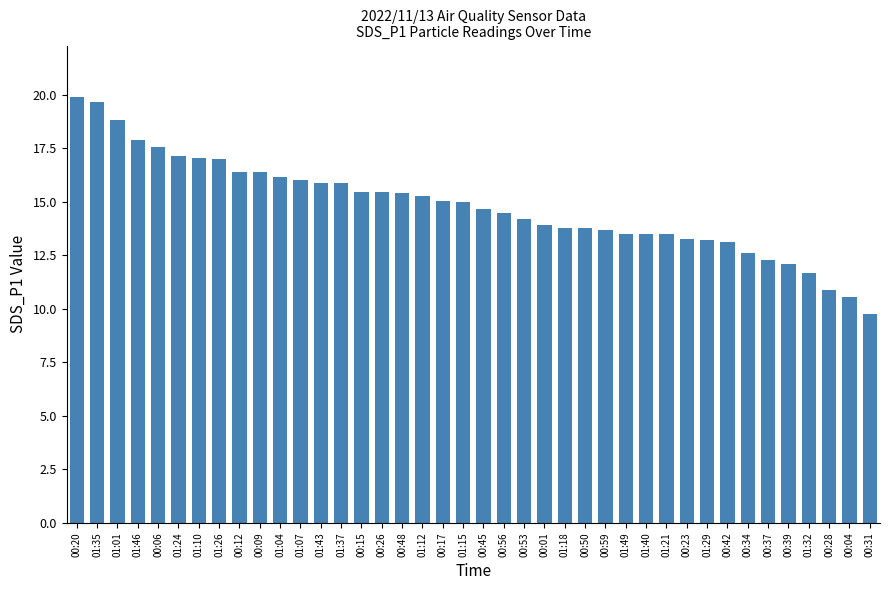

What is the approximate value at 01:26?

17.0